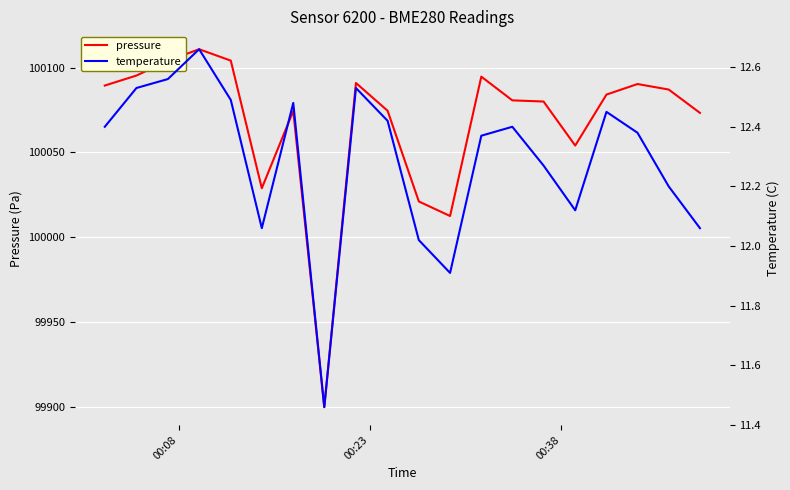

True or false: temperature and pressure cross at least once.

False